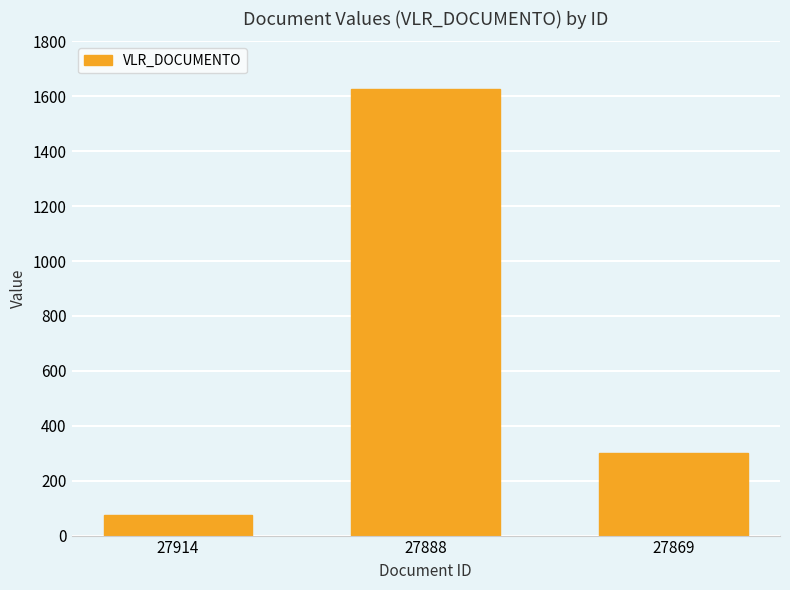

Reading left to right, list all the values displayed in this chart.

27914=75	27888=1626	27869=300